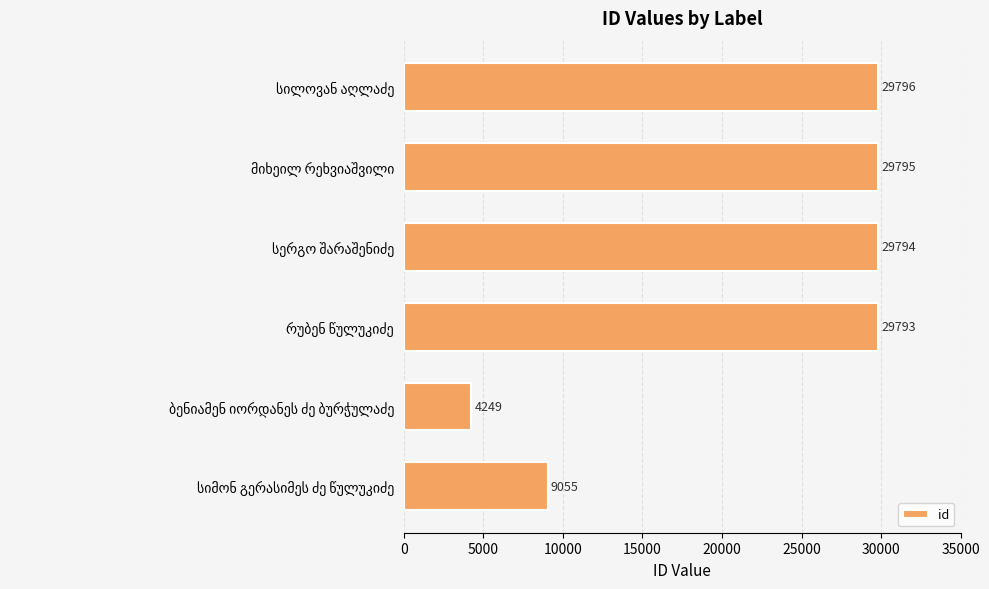

What is the value of the 3rd bar from the top?

29794